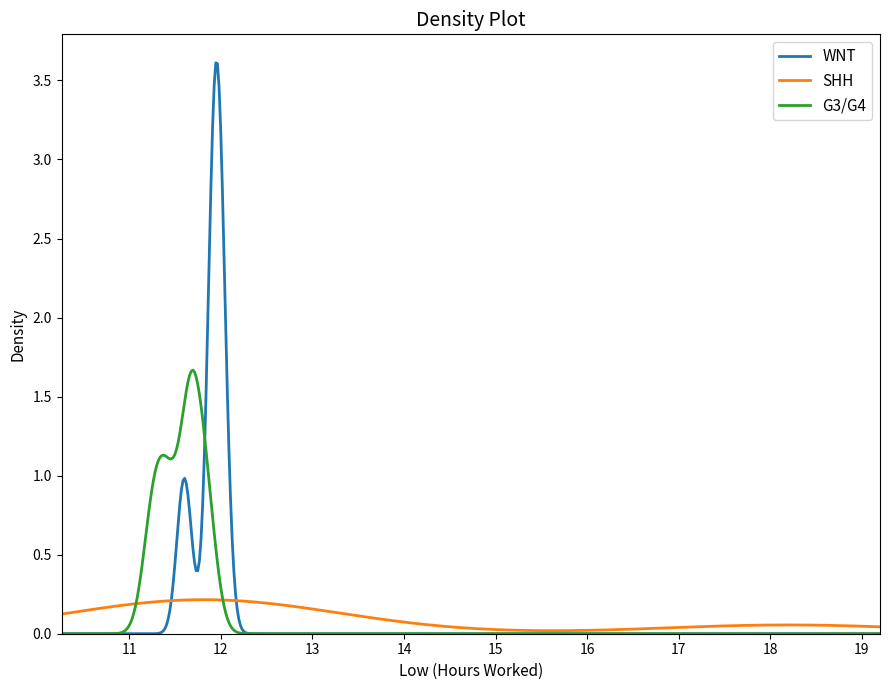

Which series has the widest spread of values?

WNT